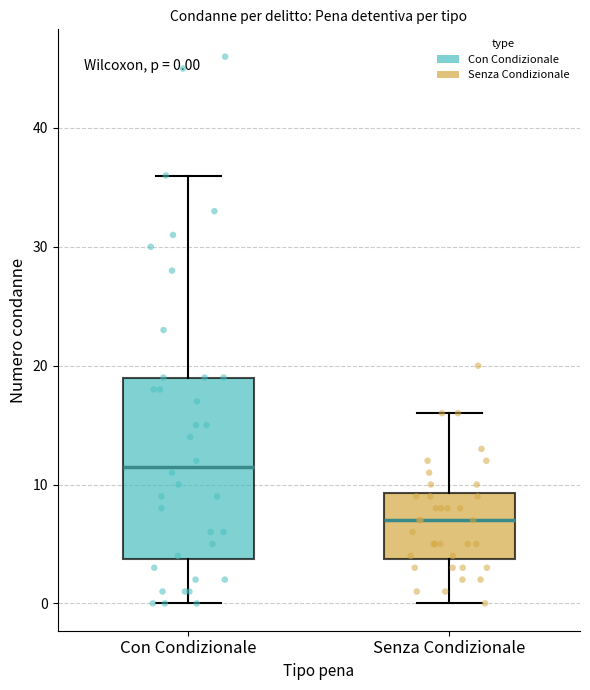

Which box's median line is the lowest?

Senza Condizionale